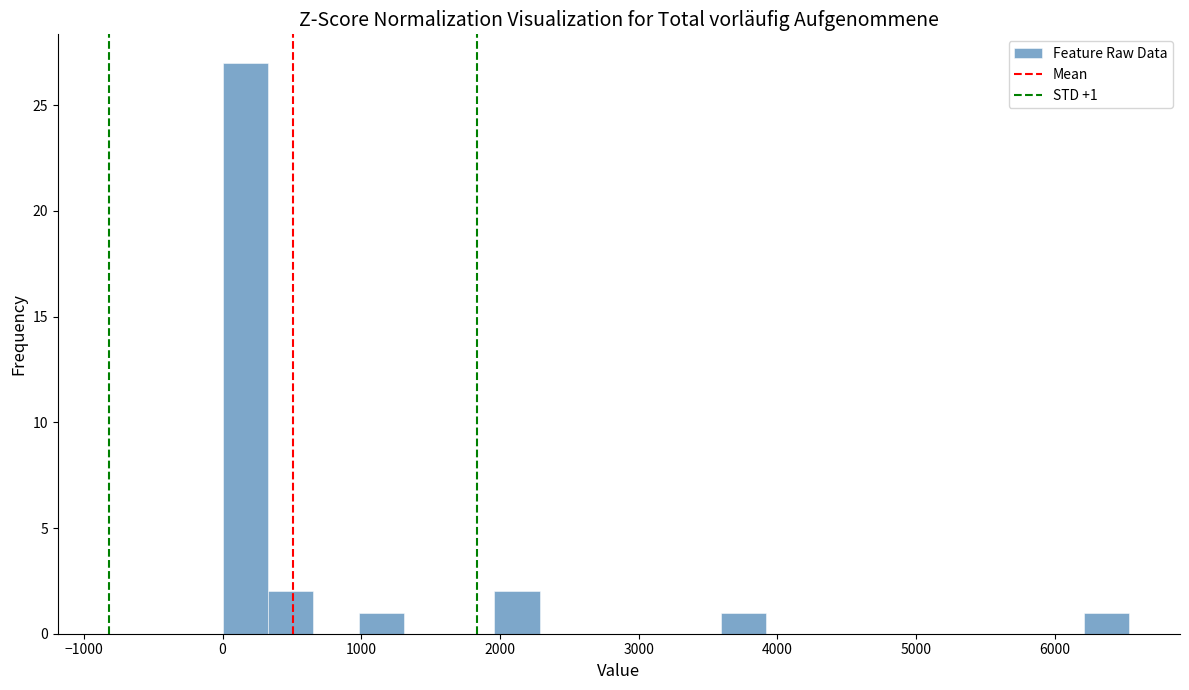

Read against the x-axis, roughly where is the centre of the tallest bar?

200